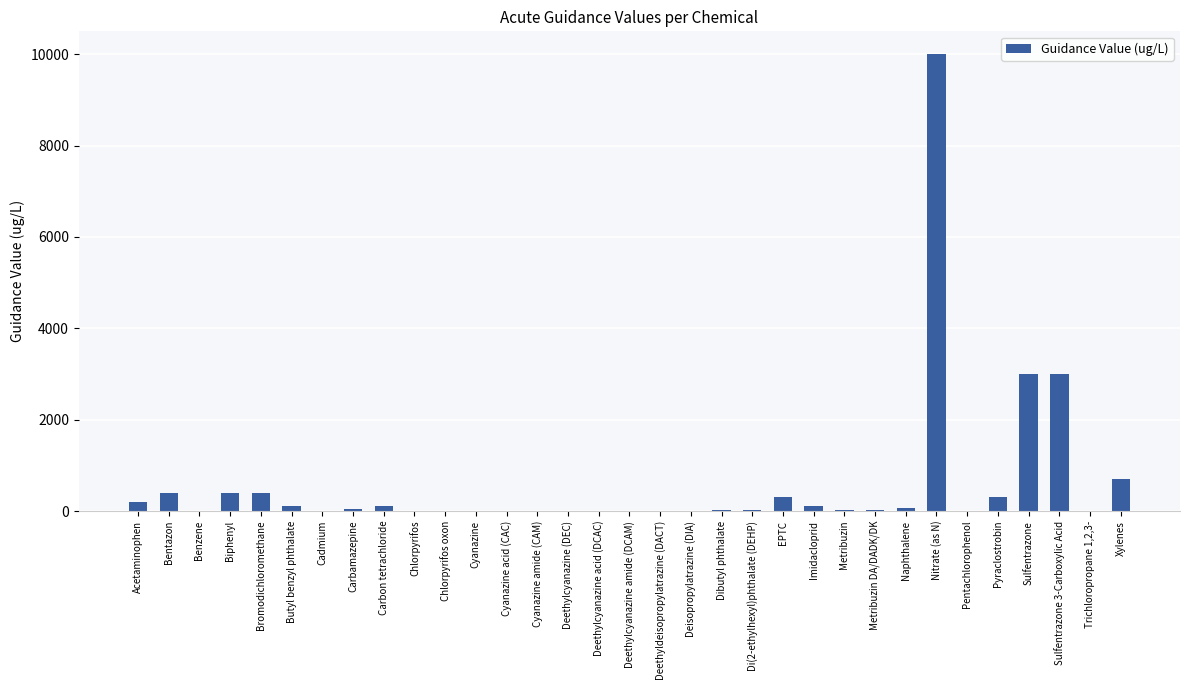

Is it true that the value at EPTC is 300.0?

True